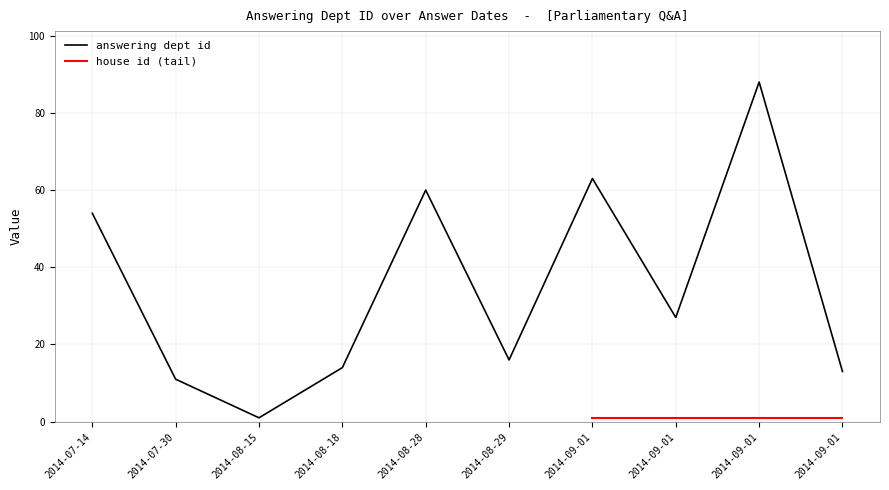

Does the chart display data point markers on the line(s)?

No